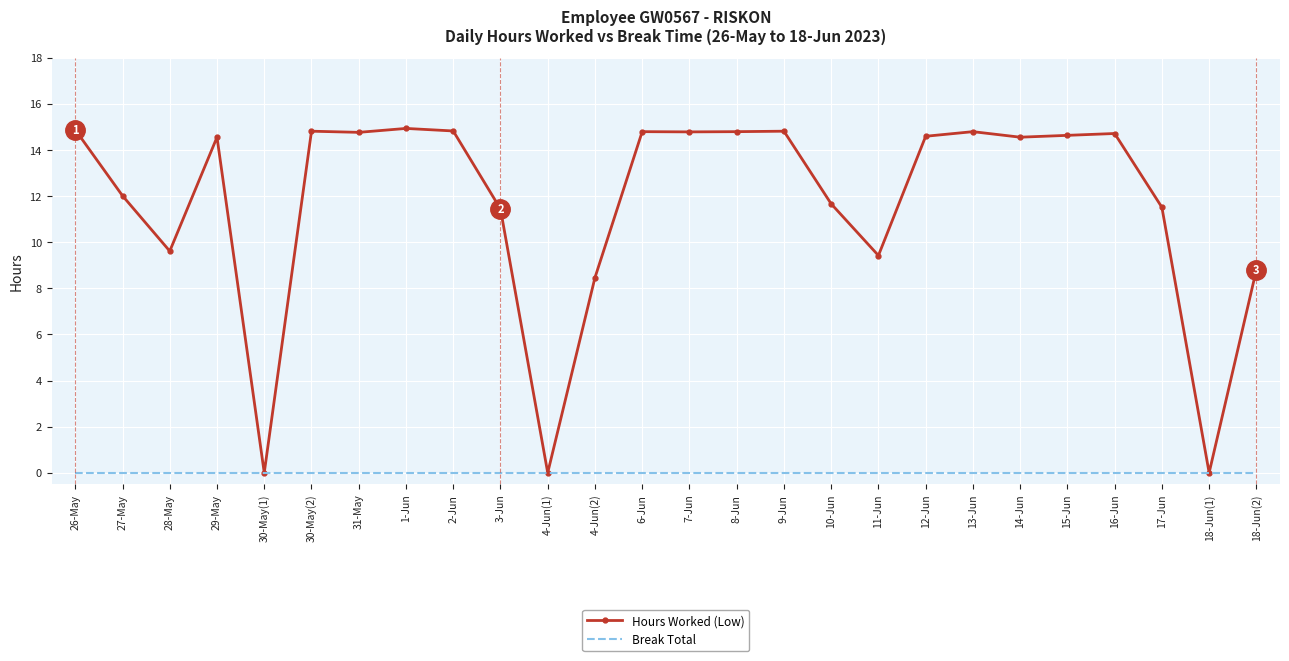

Which series changed the most between 29-May and 18-Jun(2)?

Hours Worked (Low)